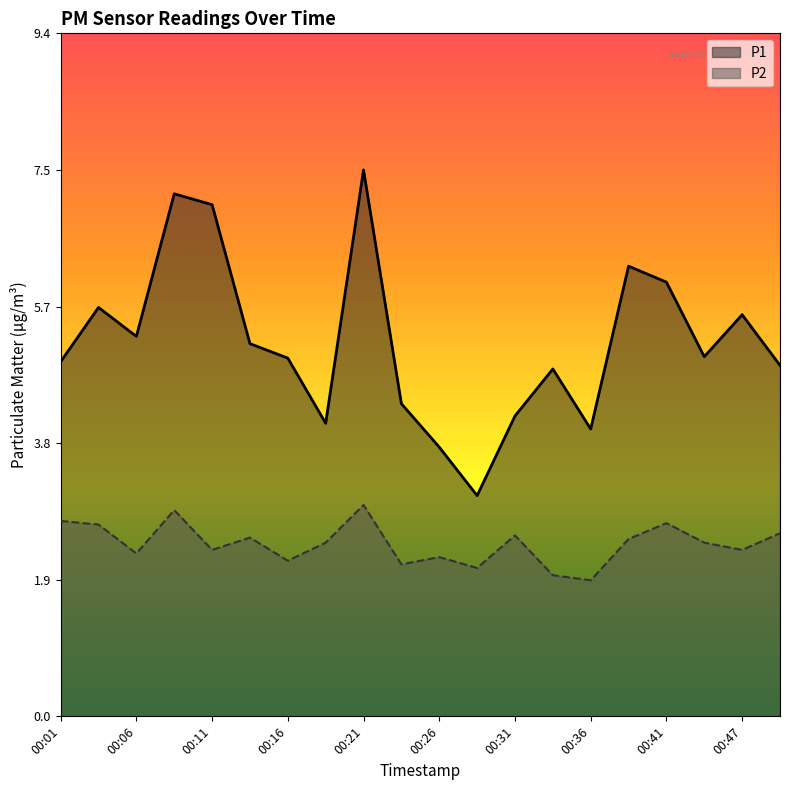

How many values in the P1 series exceed 4?

17